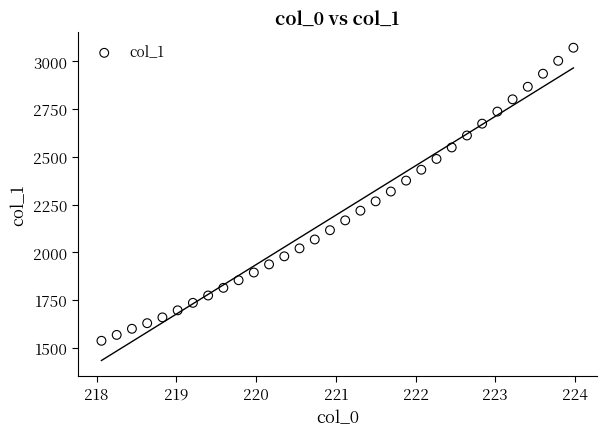

What is the range of X values (max minus min)?

5.9